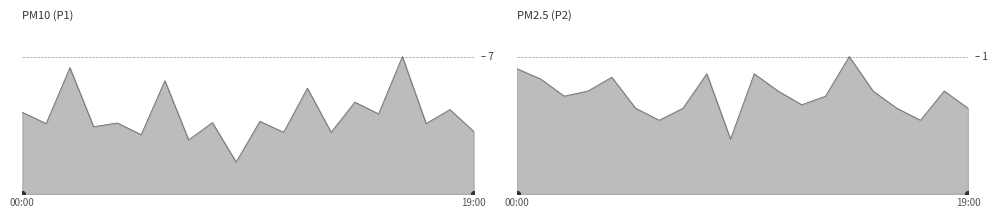

At how many categories does at least one series exceed 2?

19